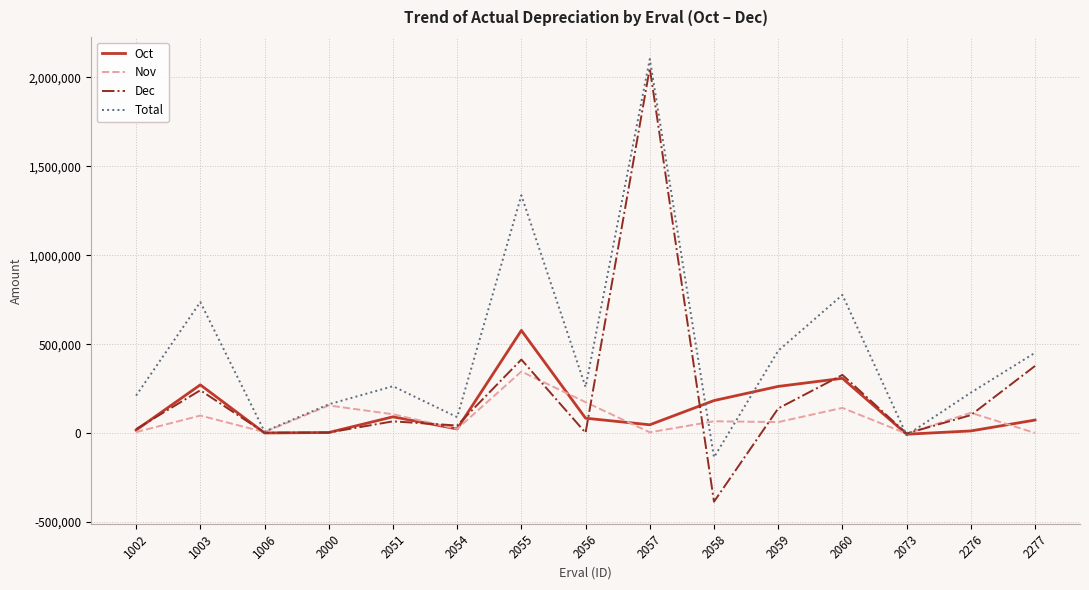

Between 2056 and 2060, which series saw the biggest shift?

Total